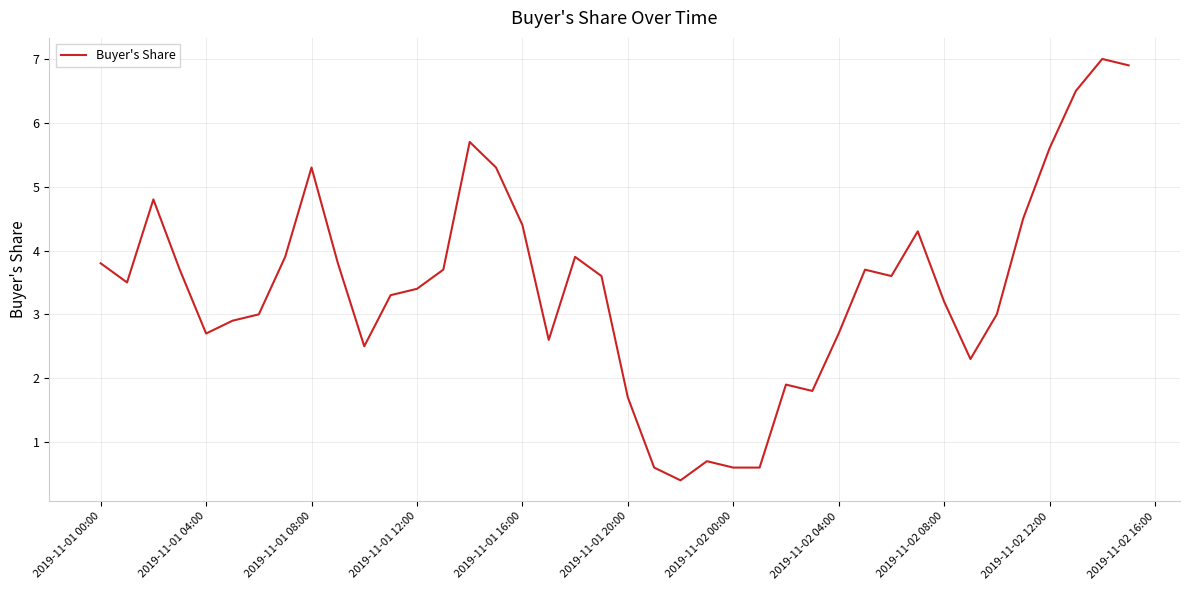

How many categories are shown in the chart?

40